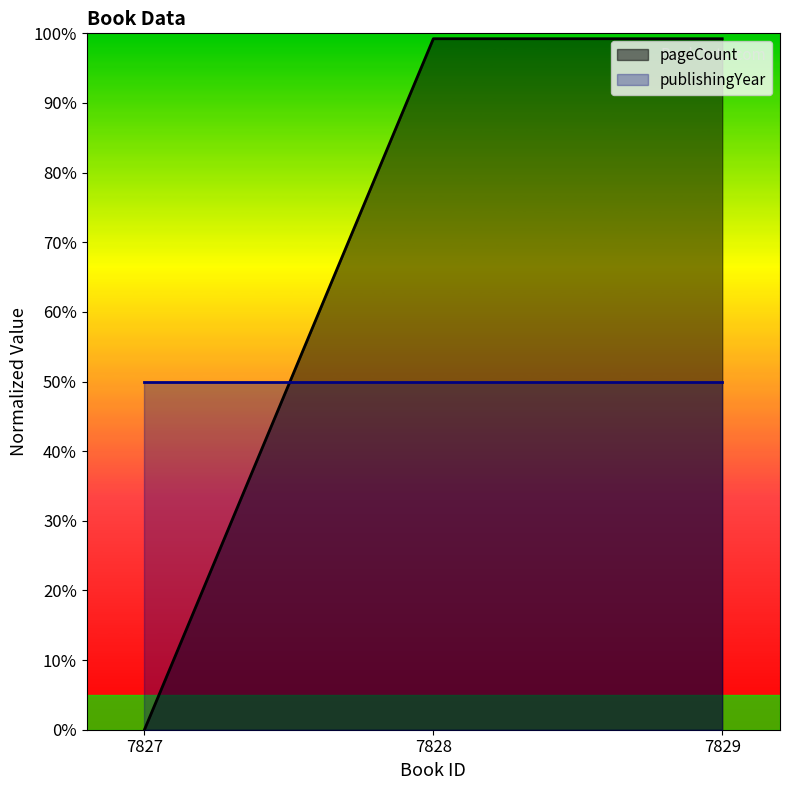

List the labels in order of value, smallest first.

7827, 7828, 7829